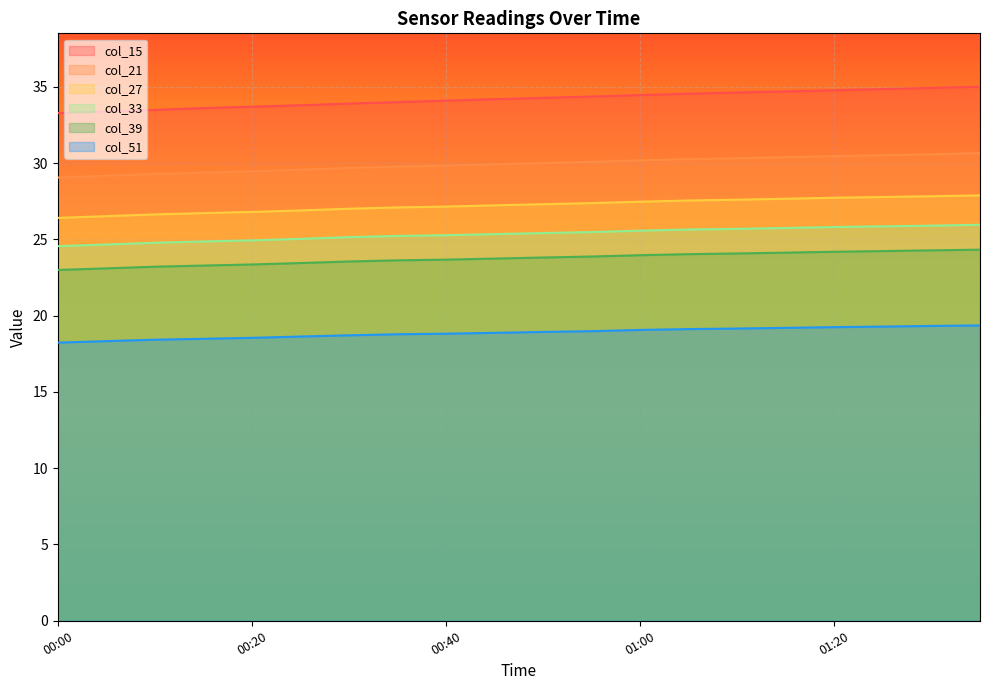

What is the sum of the col_21 values at 00:40 and 00:00?

58.9